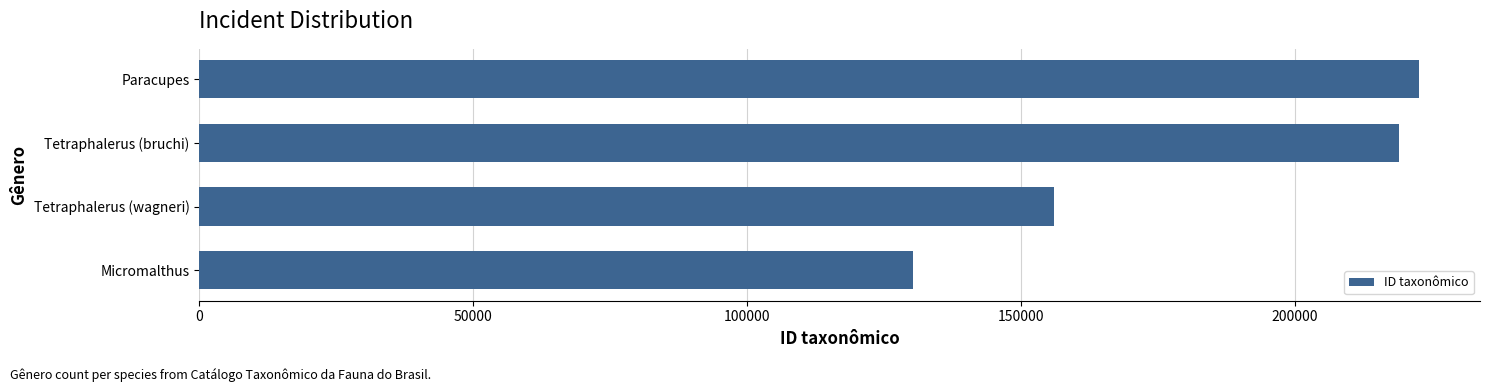

List the labels in order of value, largest first.

Paracupes, Tetraphalerus (bruchi), Tetraphalerus (wagneri), Micromalthus